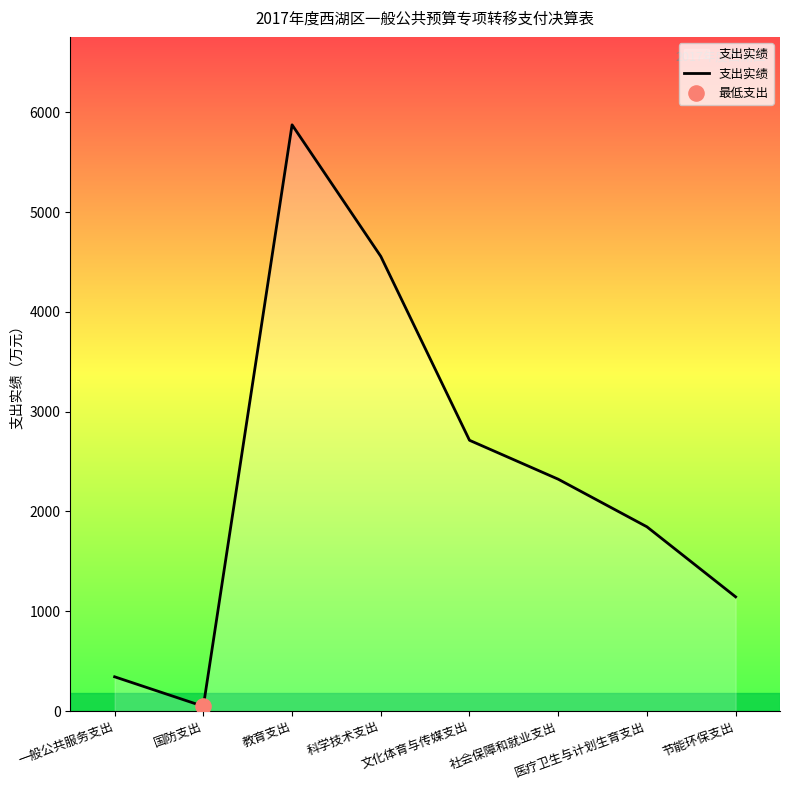

Between 医疗卫生与计划生育支出 and 节能环保支出, which is larger?

医疗卫生与计划生育支出